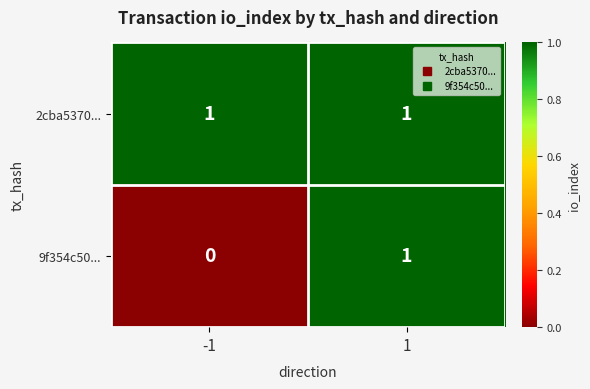

At how many categories does at least one series exceed 0?

2